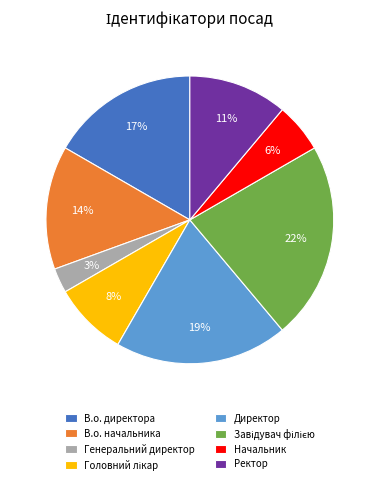

Which slice is the smallest?

Генеральний директор